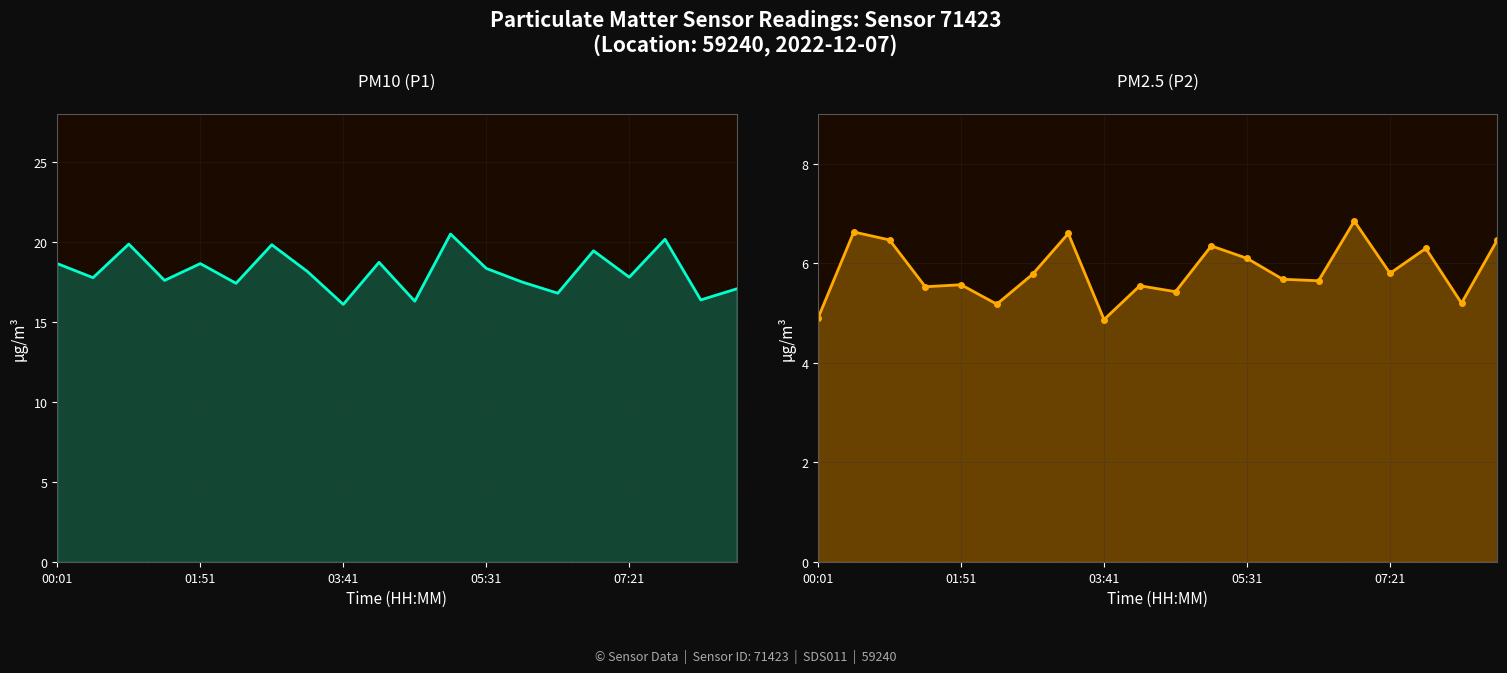

At which category is the sum across all series the highest?

11